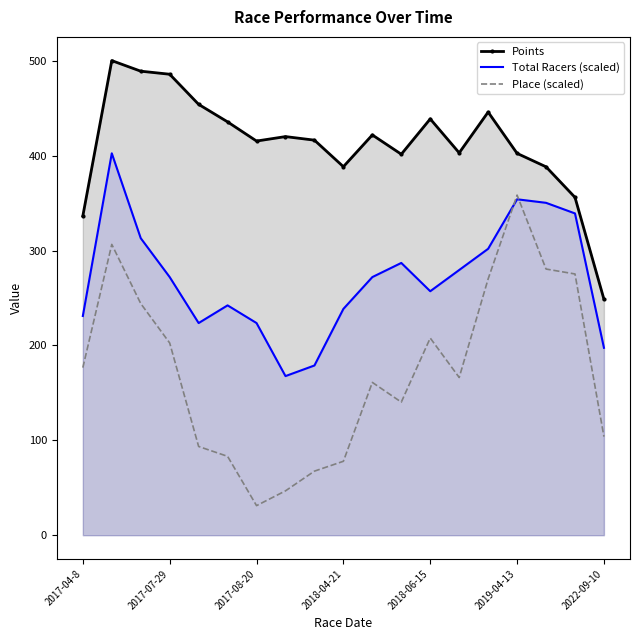

In Place (scaled), how many points are higher than both neighbors (excluding endpoints)?

4